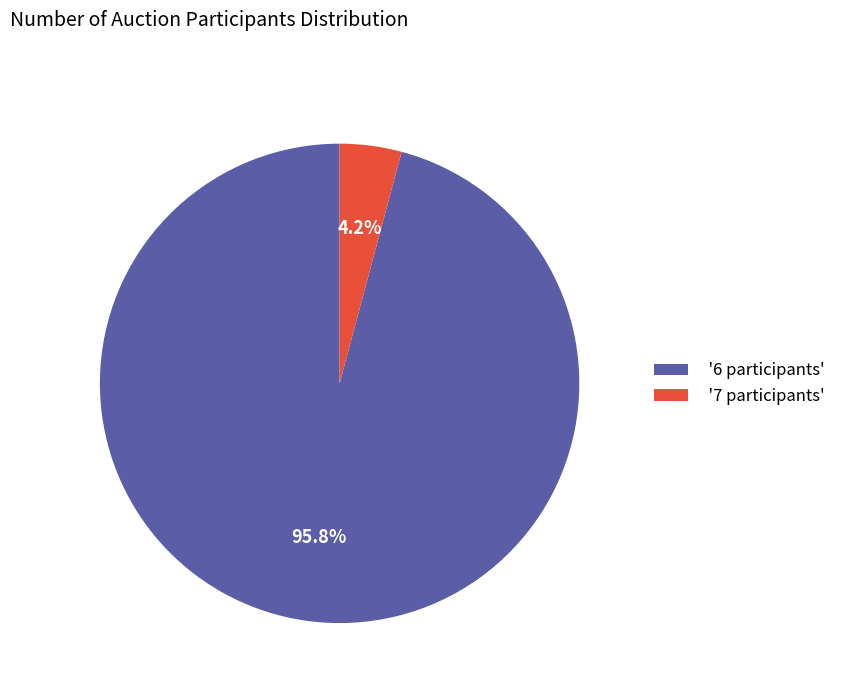

How many slices are in this pie chart?

2